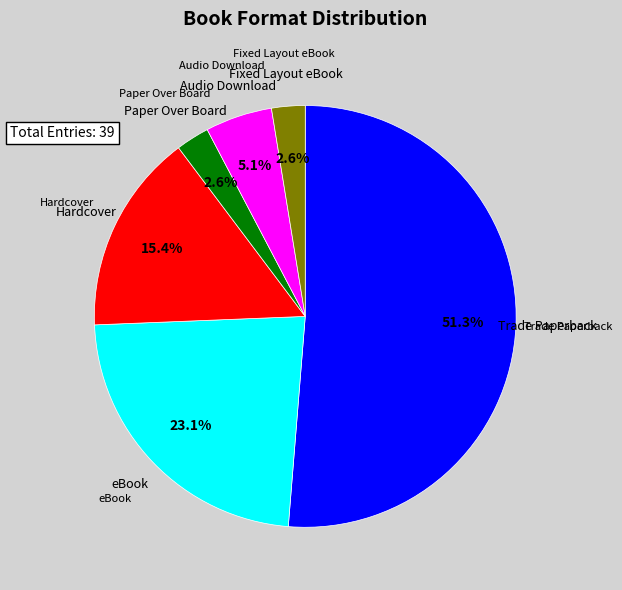

Is there any slice that represents more than half of the pie?

Yes